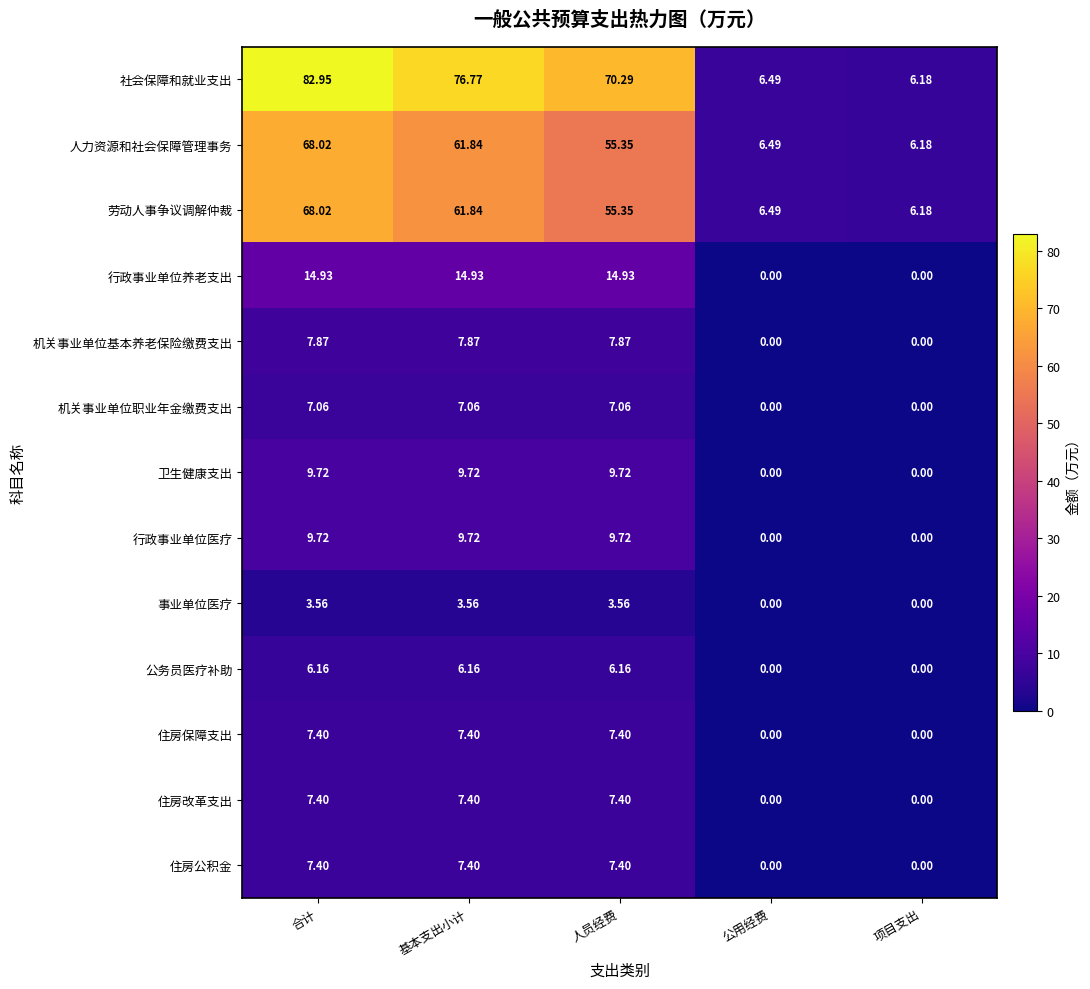

At how many categories does at least one series exceed 41?

3